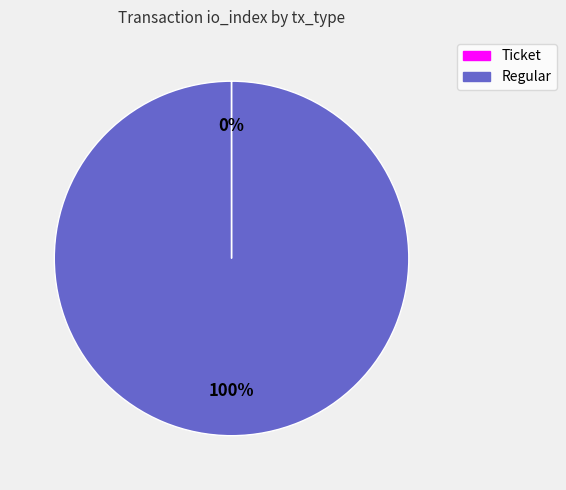

Is there a majority slice in this chart?

Yes